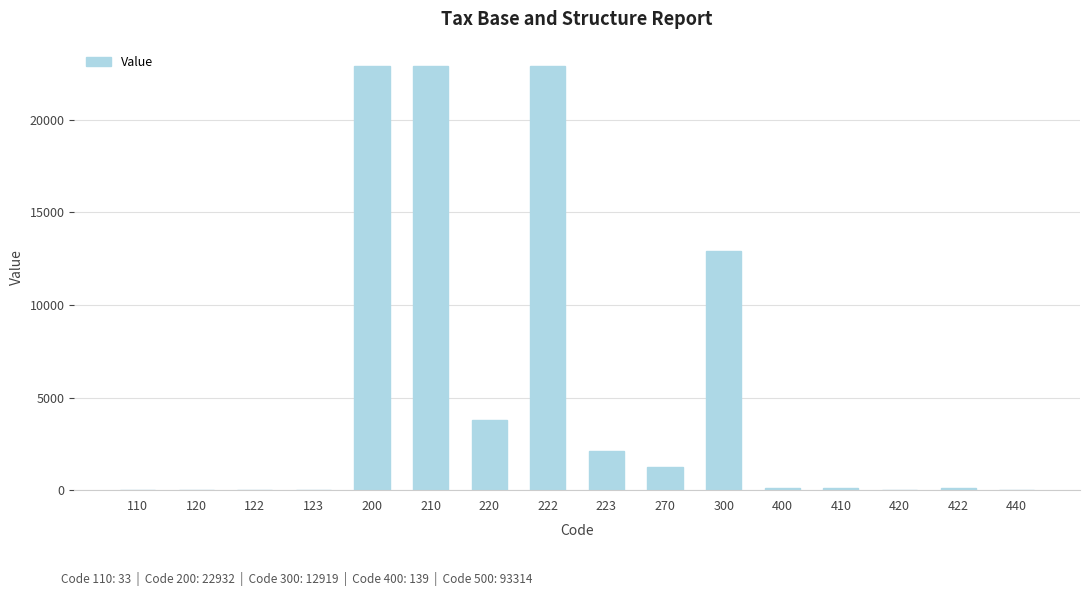

What is the greatest value displayed?

22932